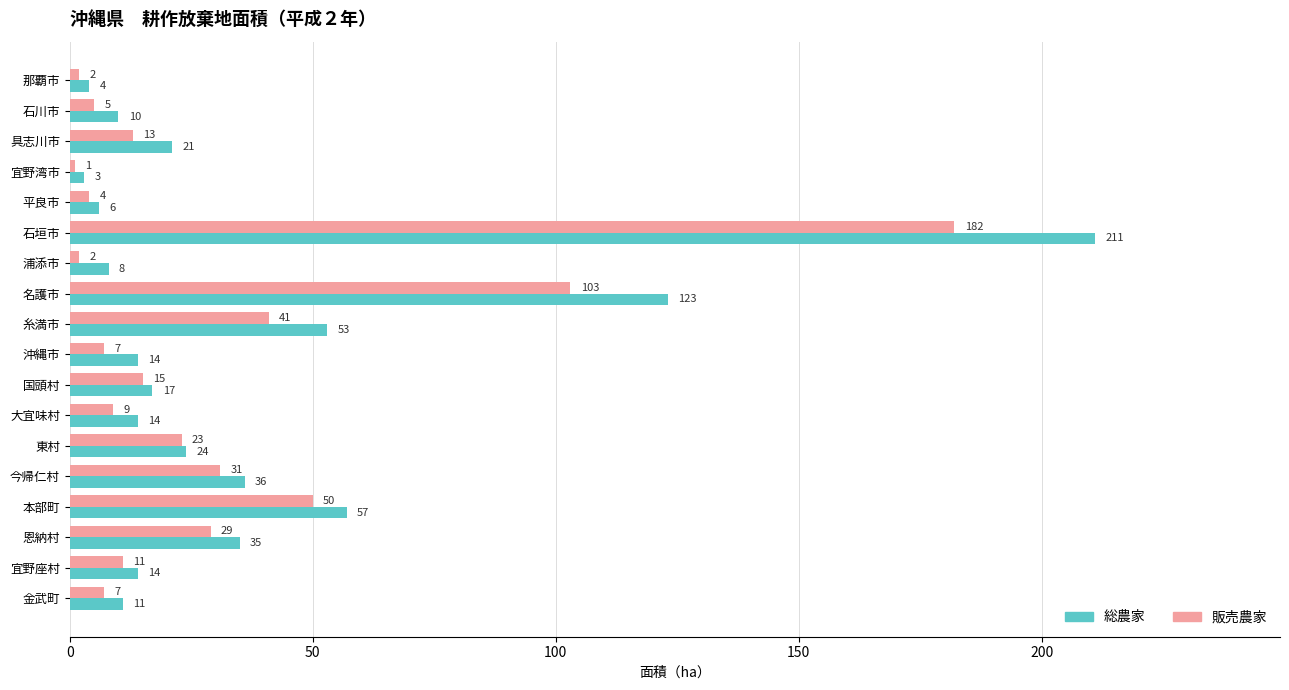

What is the total value across all series at 本部町?

107